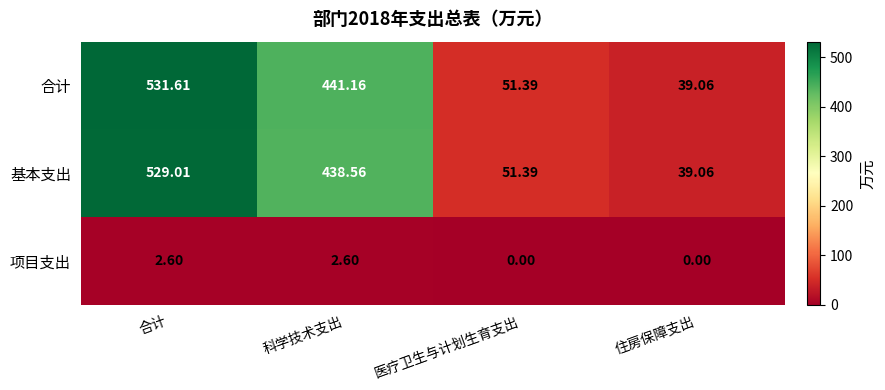

How many series are shown in this chart?

3